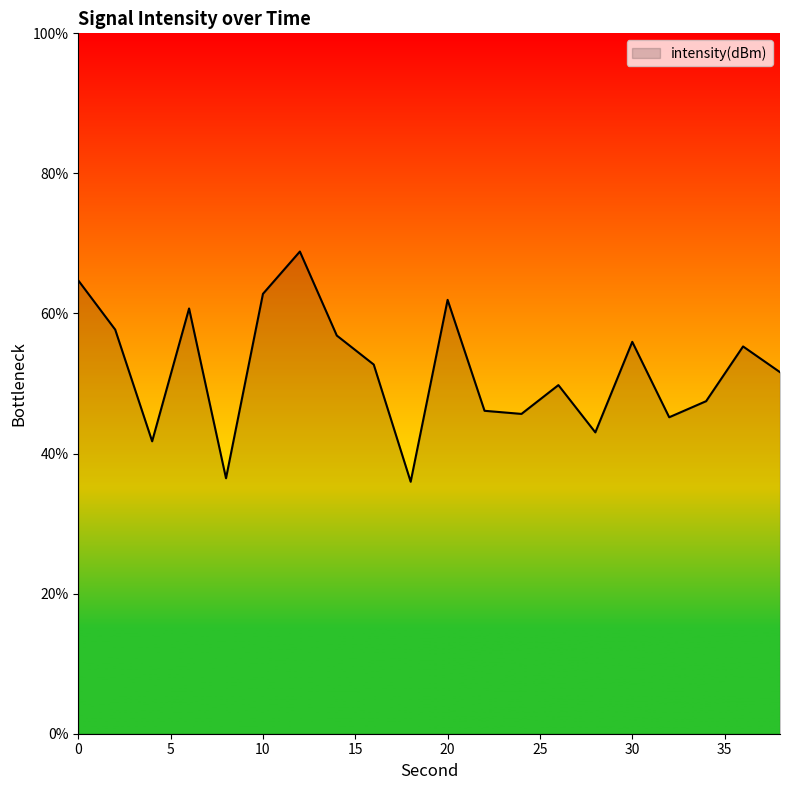

What is the smallest value displayed?

36.0